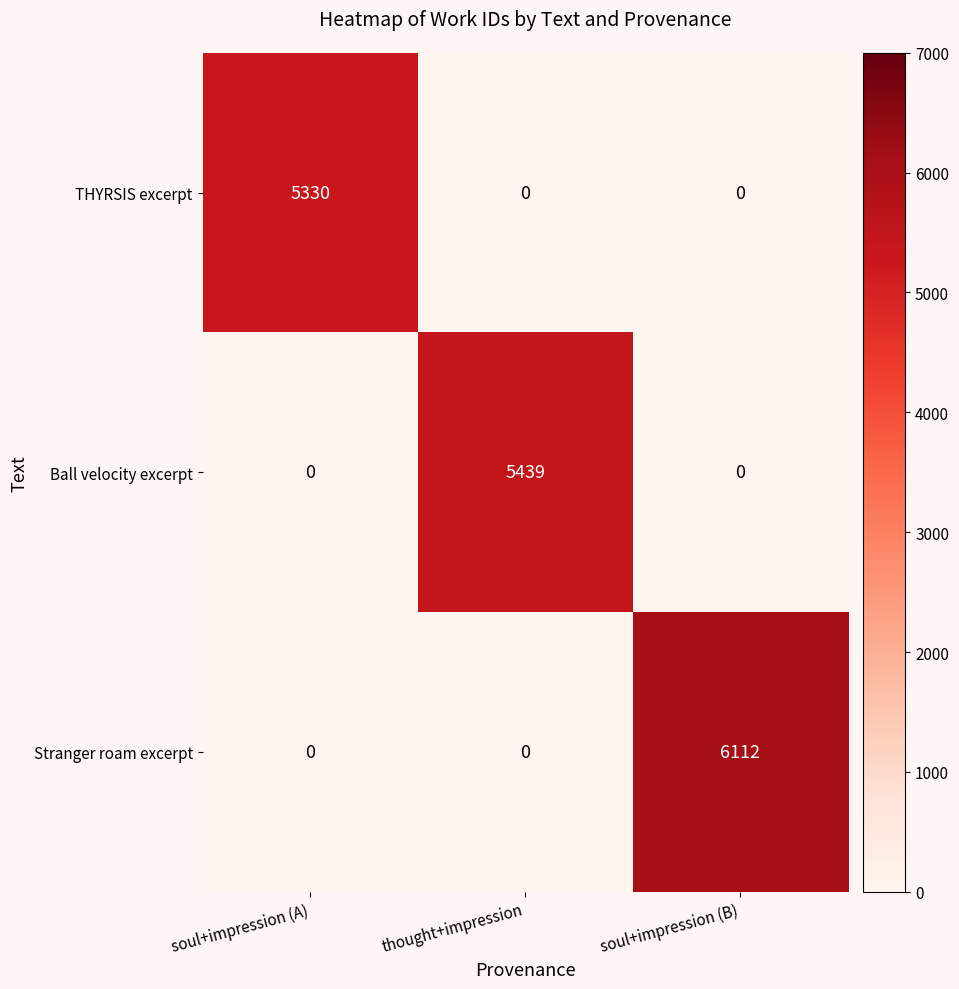

Rank the series by their maximum value, from highest to lowest.

Stranger roam excerpt, Ball velocity excerpt, THYRSIS excerpt